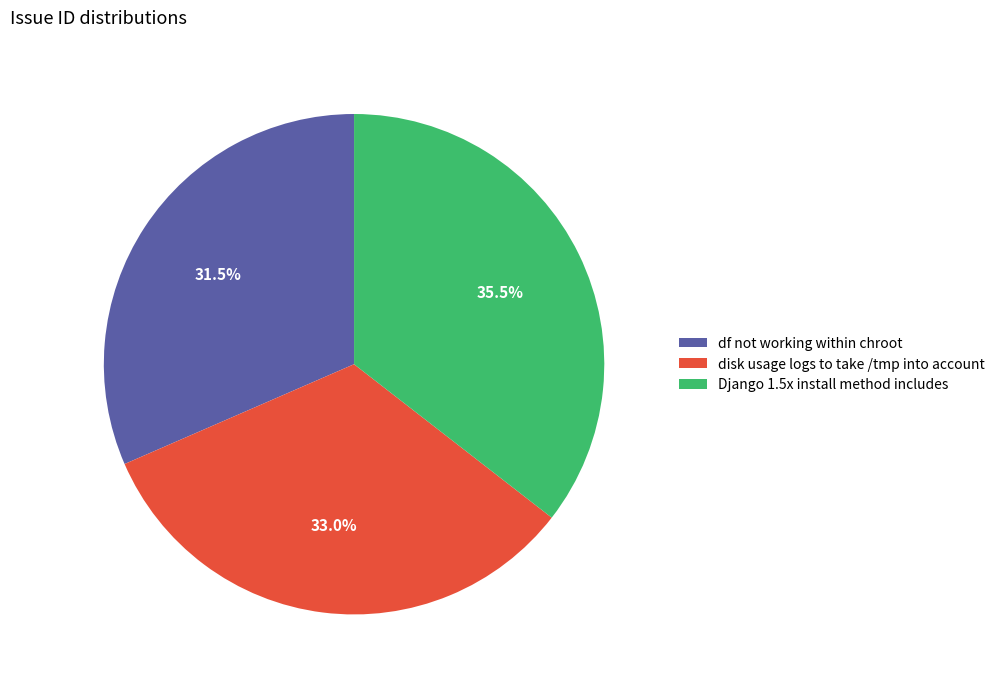

Approximately how many times larger is the value at disk usage logs to take /tmp into account compared to df not working within chroot?

1.0